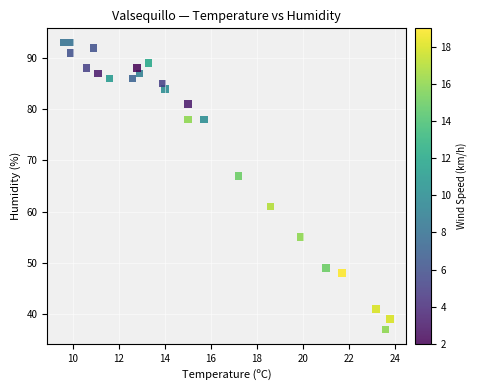

What Y value in the scatter plot is closest to 65?

67